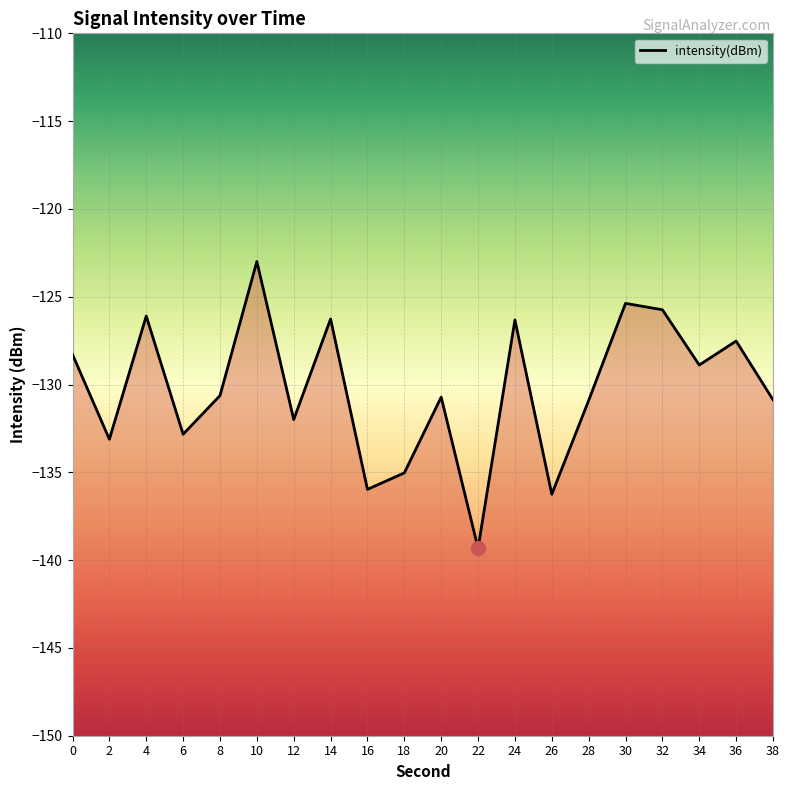

Is it true that the value at 4 is -221.3?

False